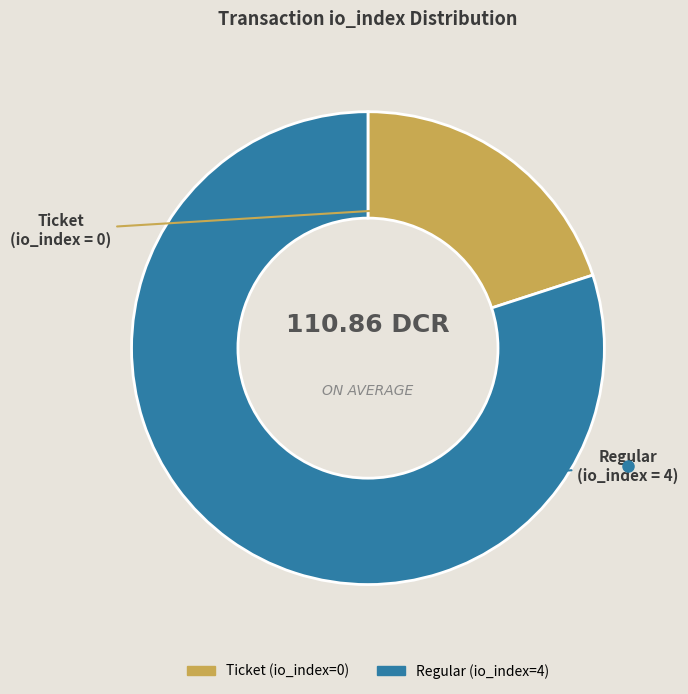

Which has a higher value, Ticket or Regular?

Regular